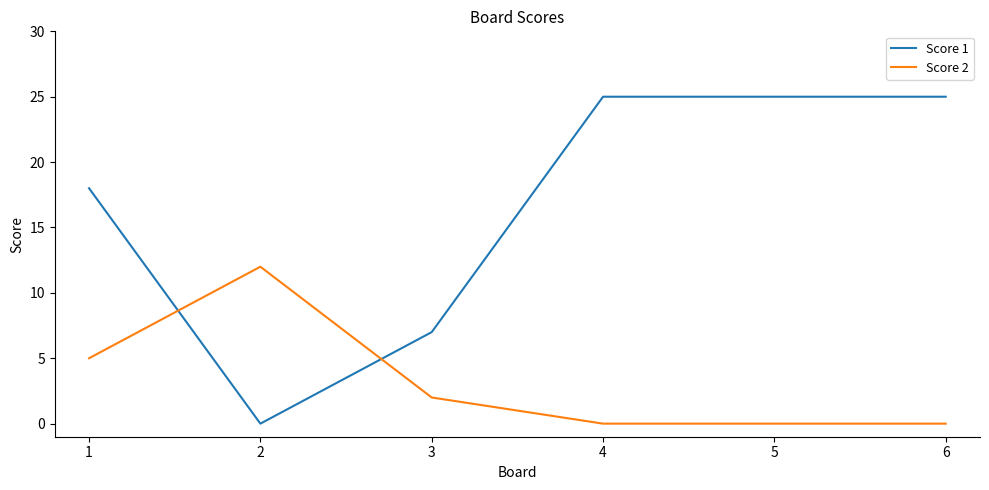

What is the maximum value shown in the chart?

25